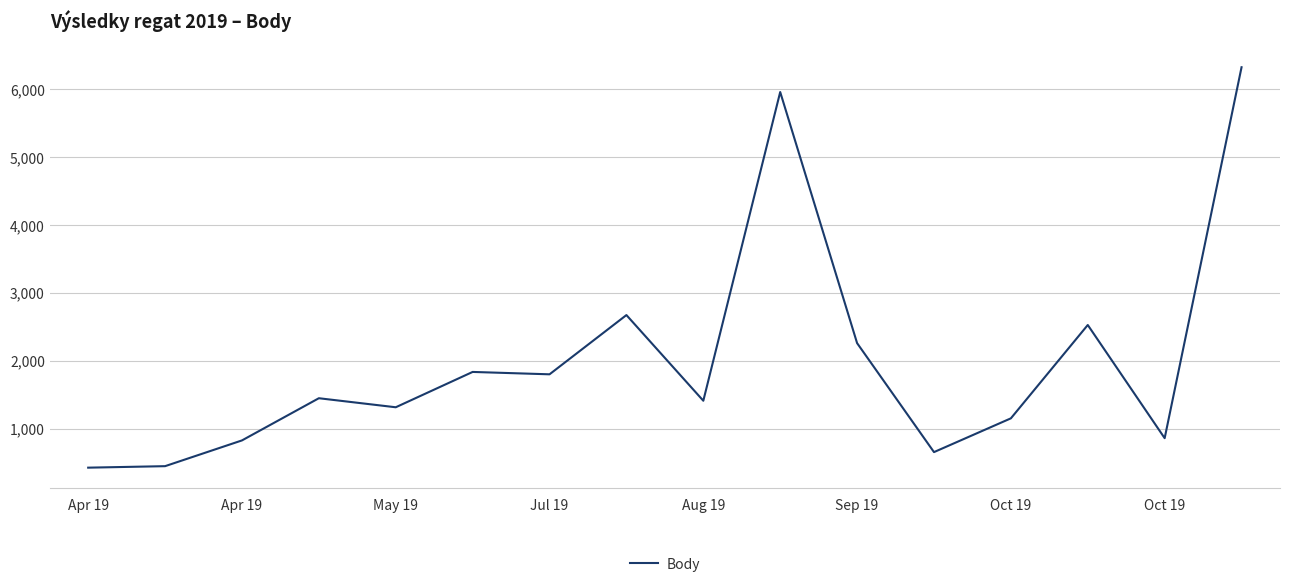

What is the minimum value shown in the chart?

430